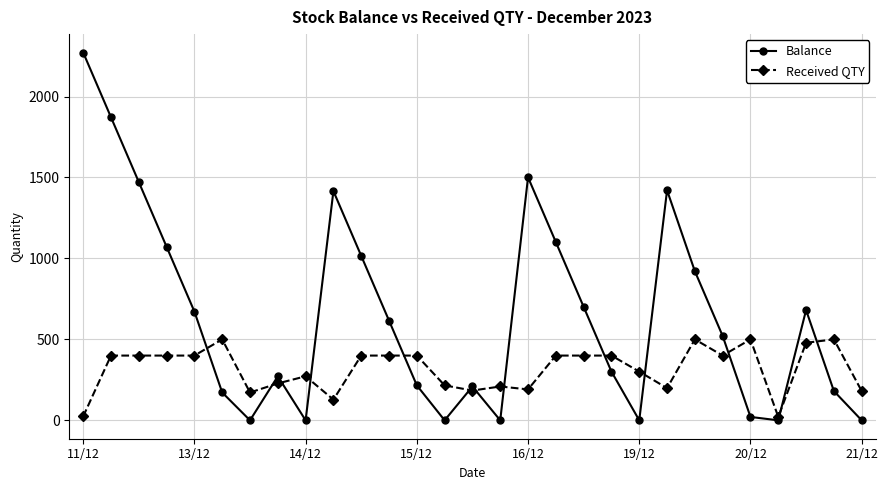

Rank the series by their maximum value, from lowest to highest.

Received QTY, Balance